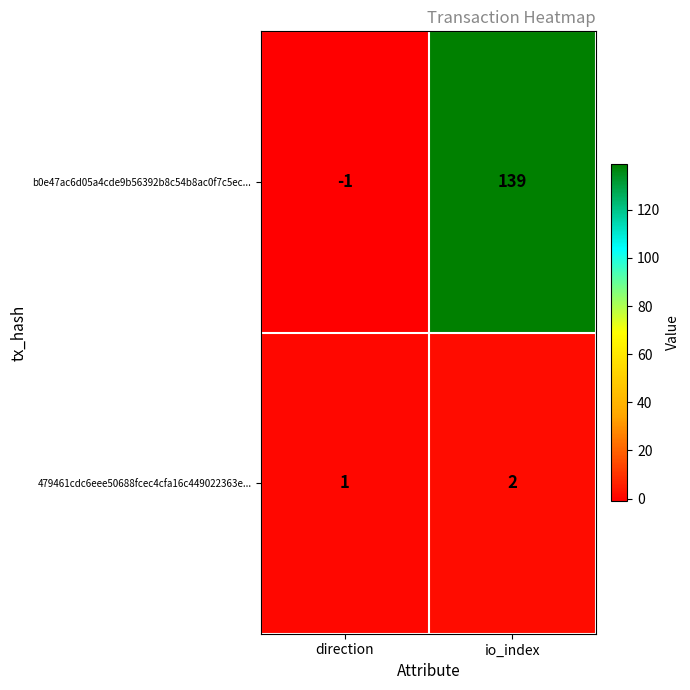

Reading left to right, extract all data points from this chart.

b0e47ac6d05a4cde9b56392b8c54b8ac0f7c5ec...: direction=-1	io_index=139
479461cdc6eee50688fcec4cfa16c449022363e...: direction=1	io_index=2